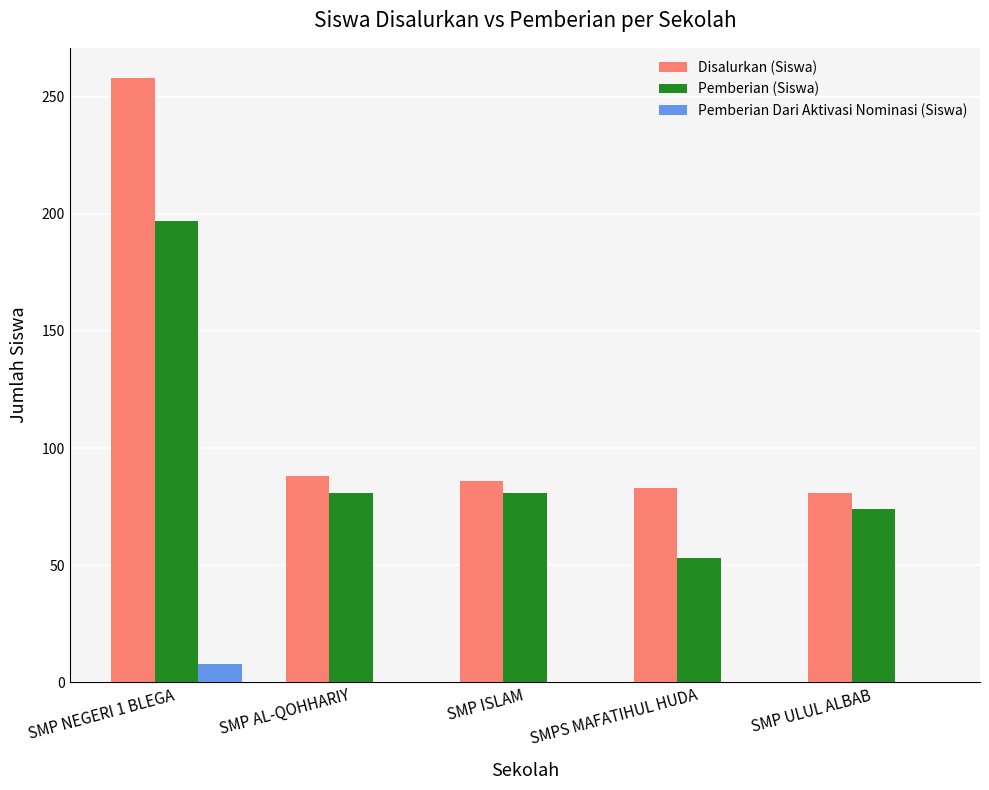

Which series has the largest total across all categories?

Disalurkan (Siswa)